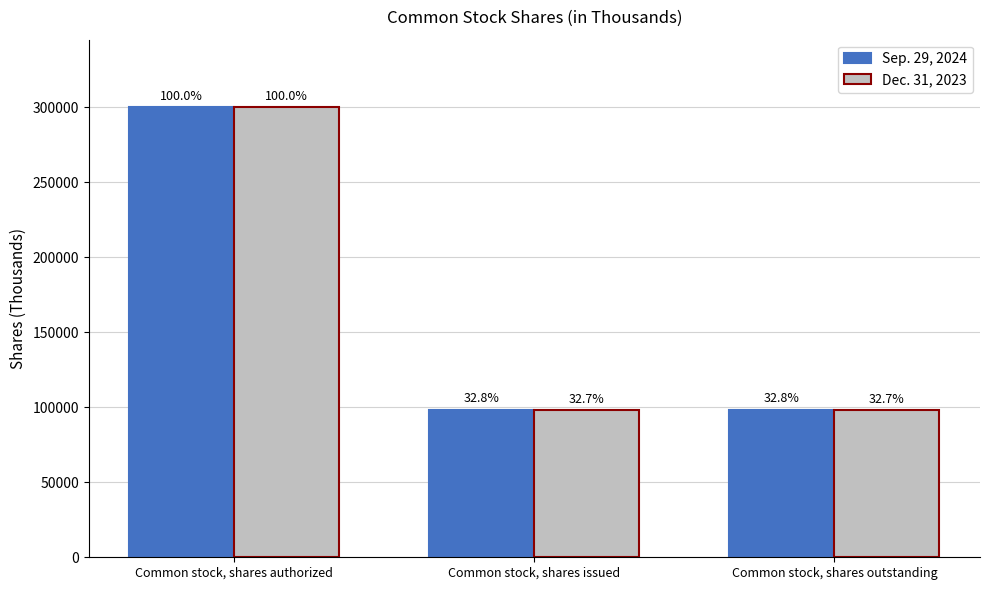

At which category is the sum across all series the highest?

Common stock, shares authorized